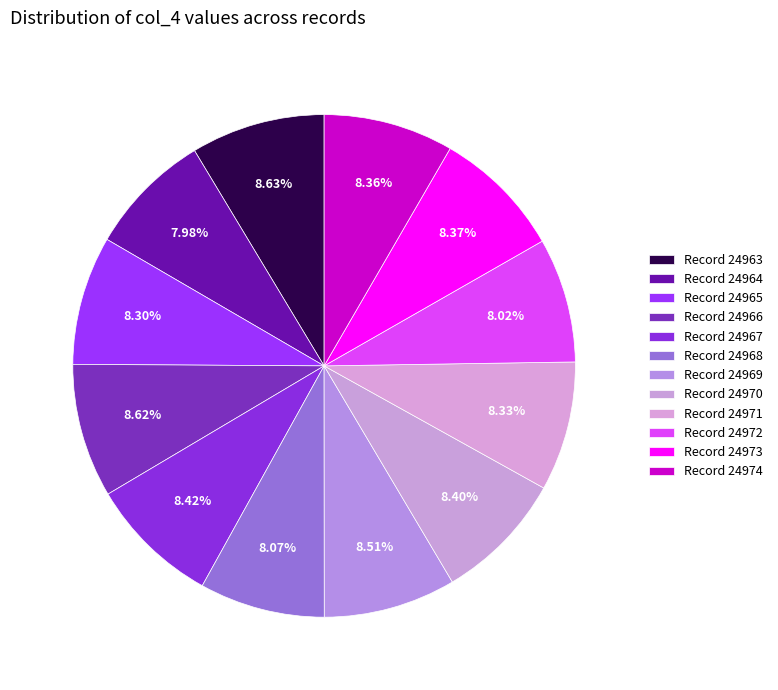

How many segments does this pie chart have?

12